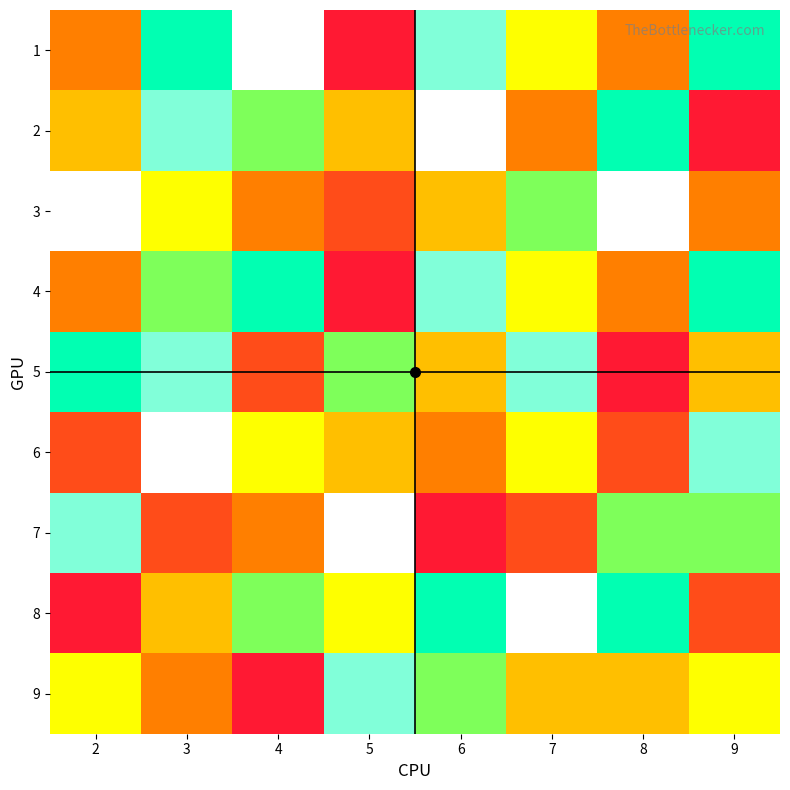

Reading left to right, list all the values displayed in this chart.

1: 2=3	3=7	4=9	5=1	6=8	7=5	8=3	9=7
2: 2=4	3=8	4=6	5=4	6=9	7=3	8=7	9=1
3: 2=9	3=5	4=3	5=2	6=4	7=6	8=9	9=3
4: 2=3	3=6	4=7	5=1	6=8	7=5	8=3	9=7
5: 2=7	3=8	4=2	5=6	6=4	7=8	8=1	9=4
6: 2=2	3=9	4=5	5=4	6=3	7=5	8=2	9=8
7: 2=8	3=2	4=3	5=9	6=1	7=2	8=6	9=6
8: 2=1	3=4	4=6	5=5	6=7	7=9	8=7	9=2
9: 2=5	3=3	4=1	5=8	6=6	7=4	8=4	9=5